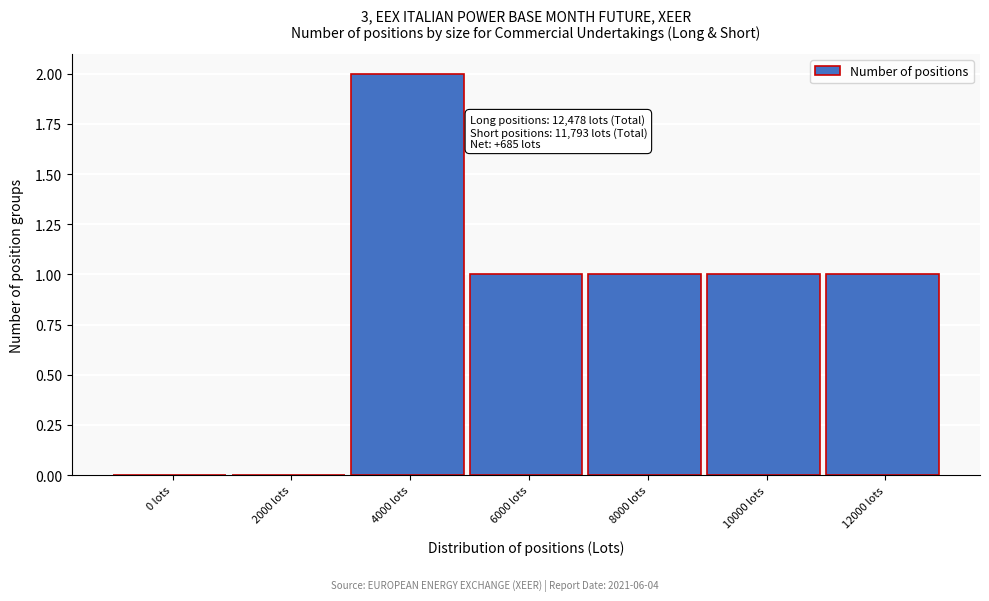

Reading left to right, what are all the values shown in this chart?

0 lots=0	2000 lots=0	4000 lots=2	6000 lots=1	8000 lots=1	10000 lots=1	12000 lots=1